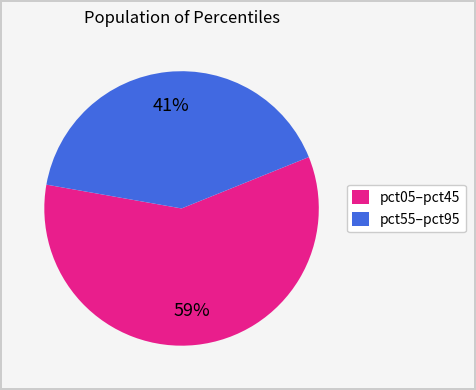

Count the number of slices in the pie.

2